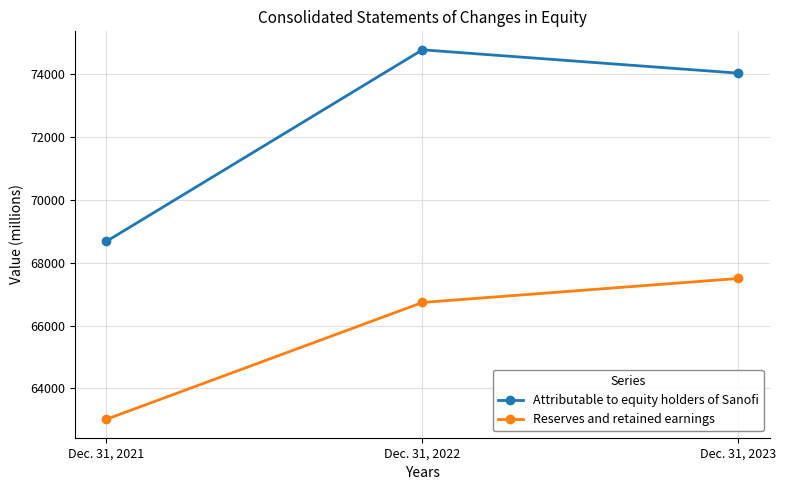

The value of Reserves and retained earnings at Dec. 31, 2023 is 67499. True or false?

True